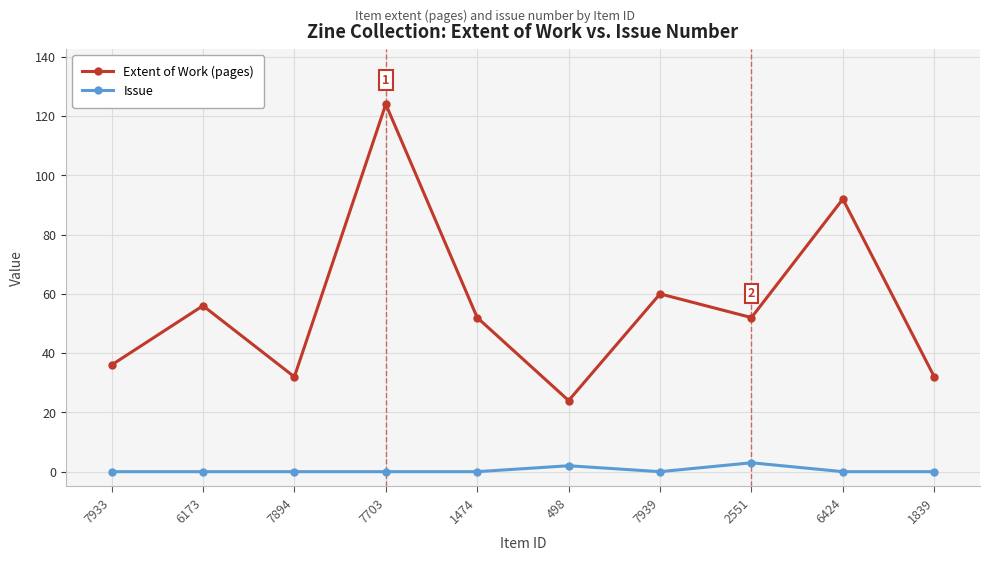

What is the spread (max minus min) of values at 6173?

56